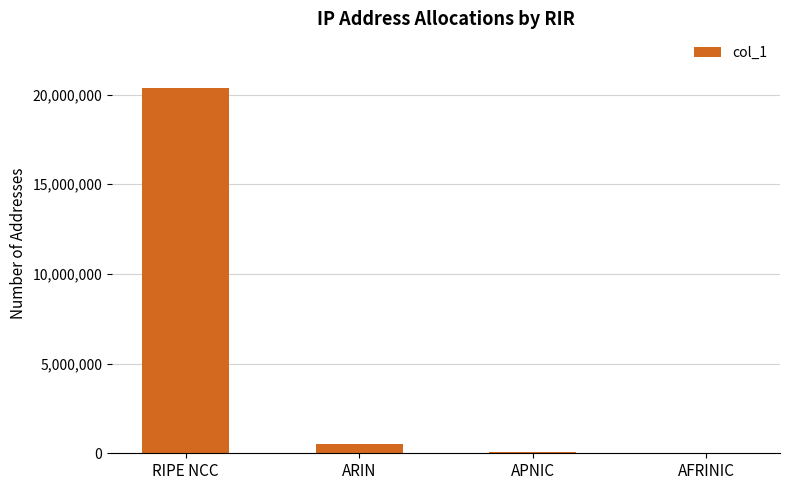

What is the sum of all values?

20944640